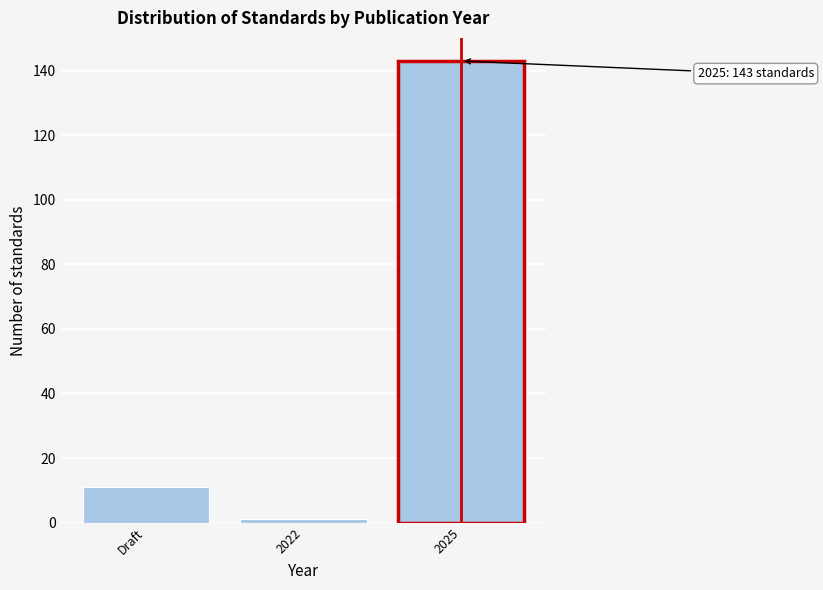

Reading left to right, what are all the values shown in this chart?

11	1	143